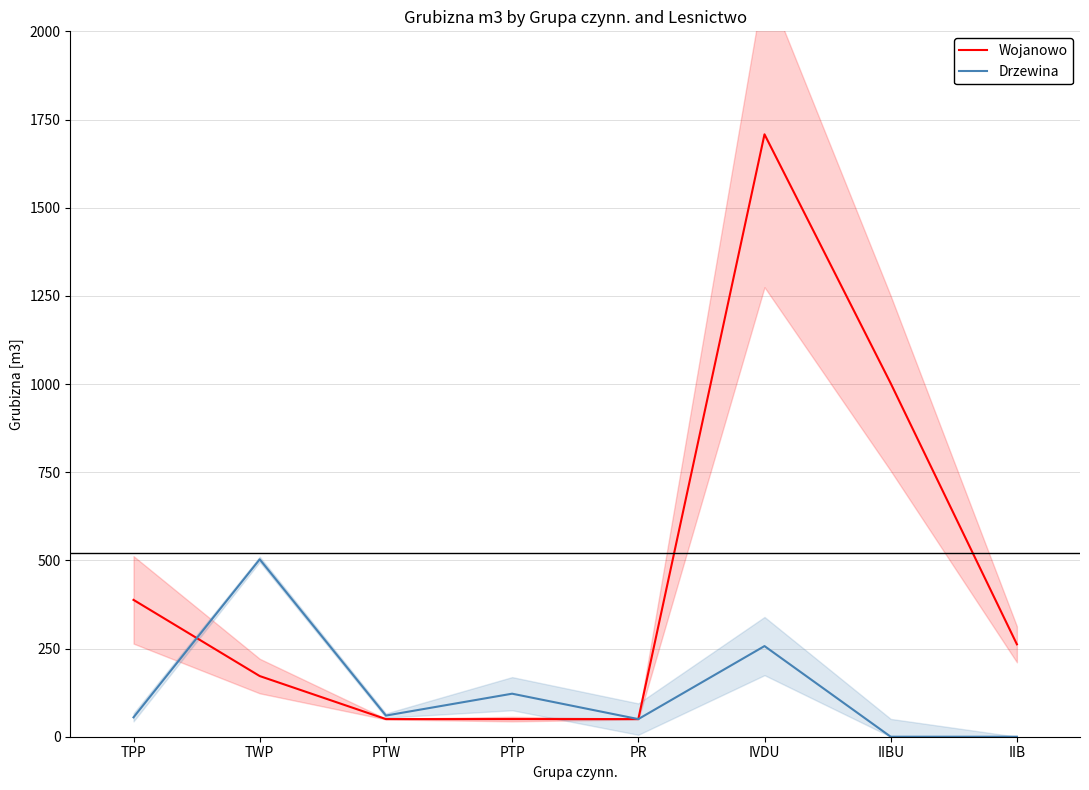

Which series has the widest spread of values?

Wojanowo